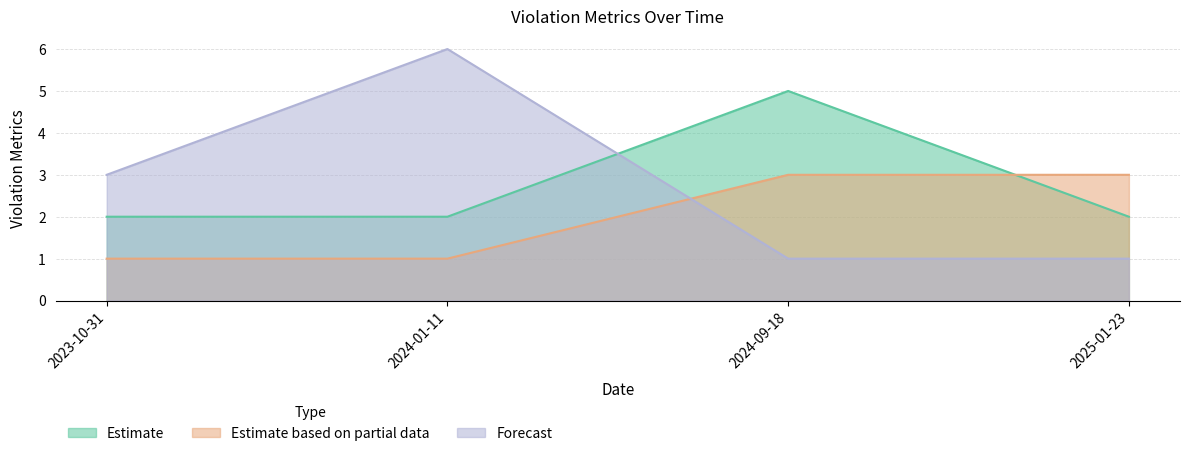

Reading left to right, list all the values displayed in this chart.

Violation Severity Weight: 2	2	5	2
Time Weight: 1	1	3	3
BASIC Violations per Inspection: 3	6	1	1